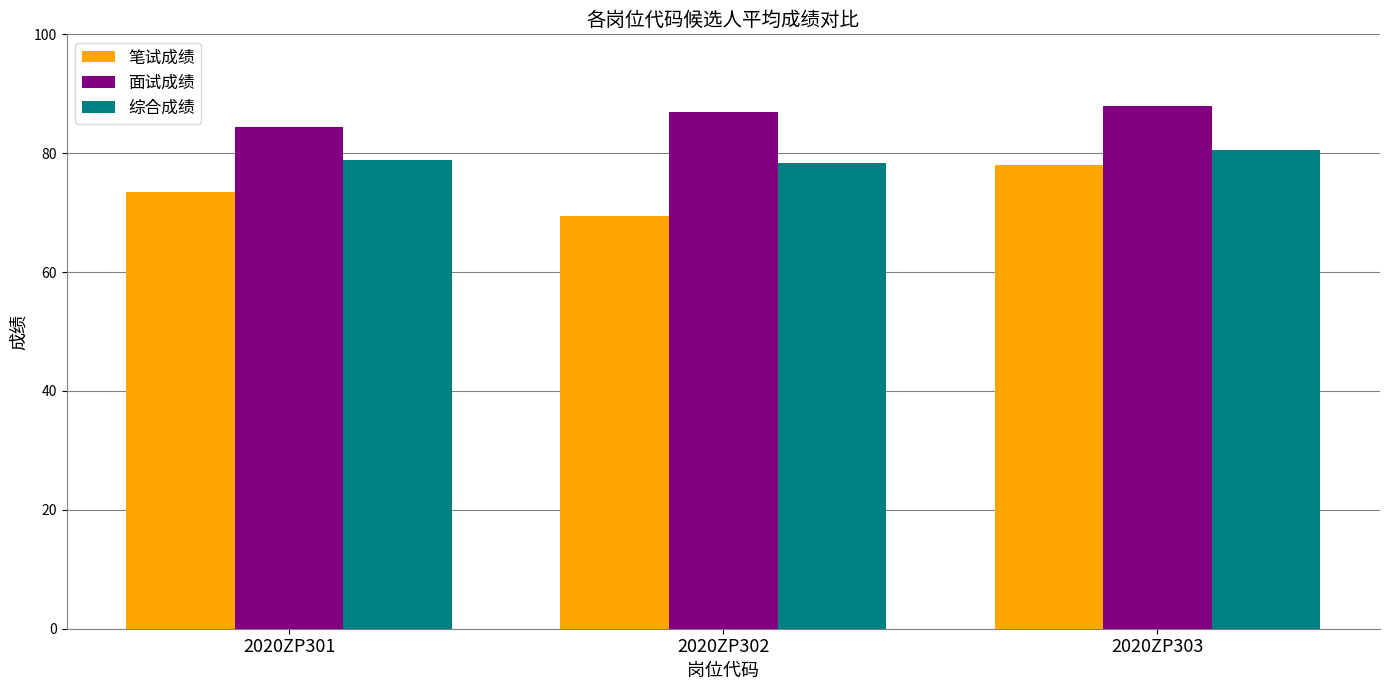

What is the difference between the highest and lowest values at 2020ZP302?

17.5